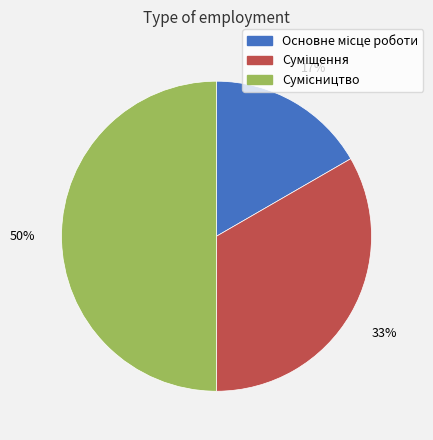

To the nearest percent, what is the average slice percentage?

33%